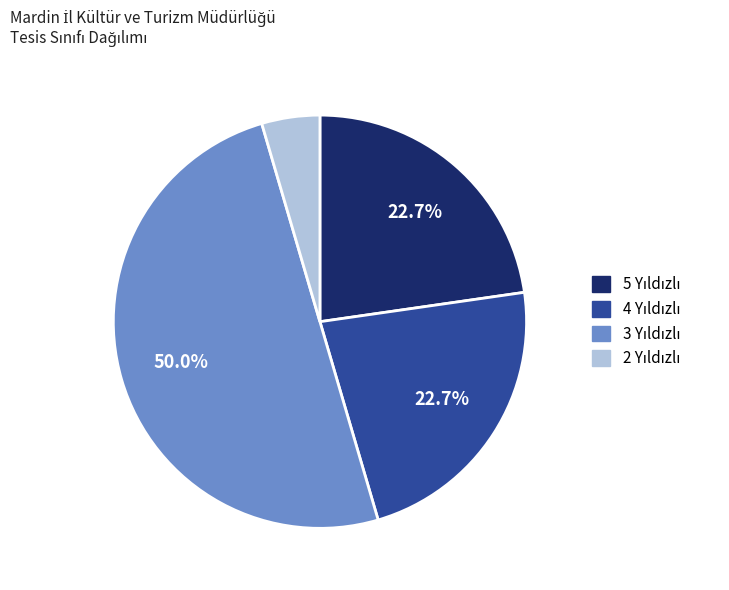

What percentage is the 3 Yıldızlı slice, to the nearest percent?

50%